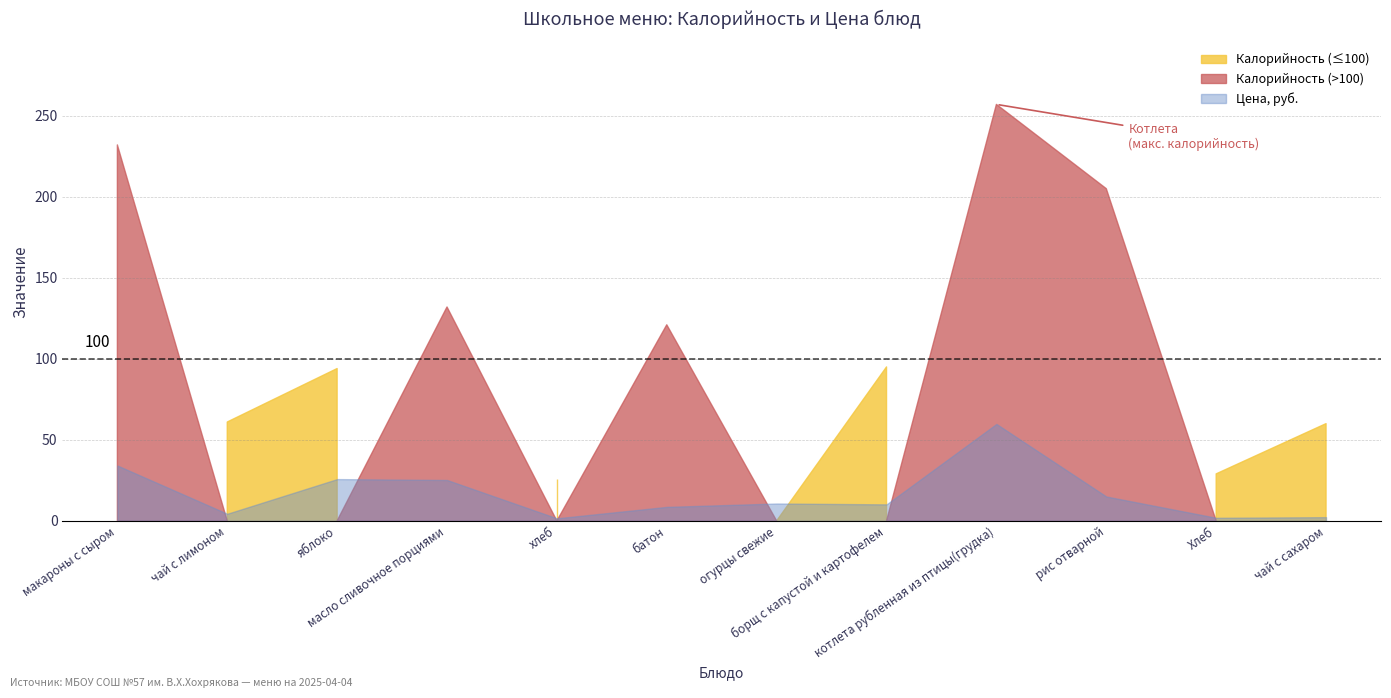

The Калорийность series shows 0.0 at огурцы свежие. True or false?

True